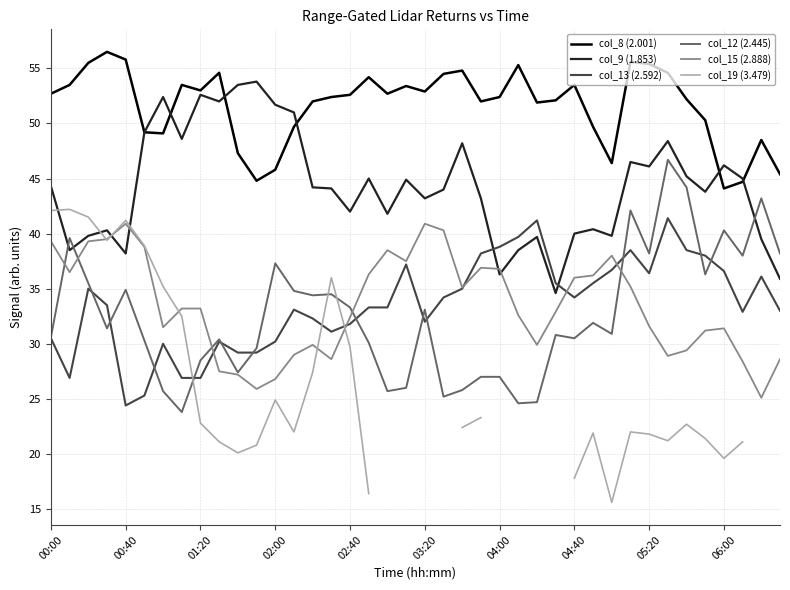

True or false: col_8 (2.001) and col_13 (2.592) cross at least once.

False